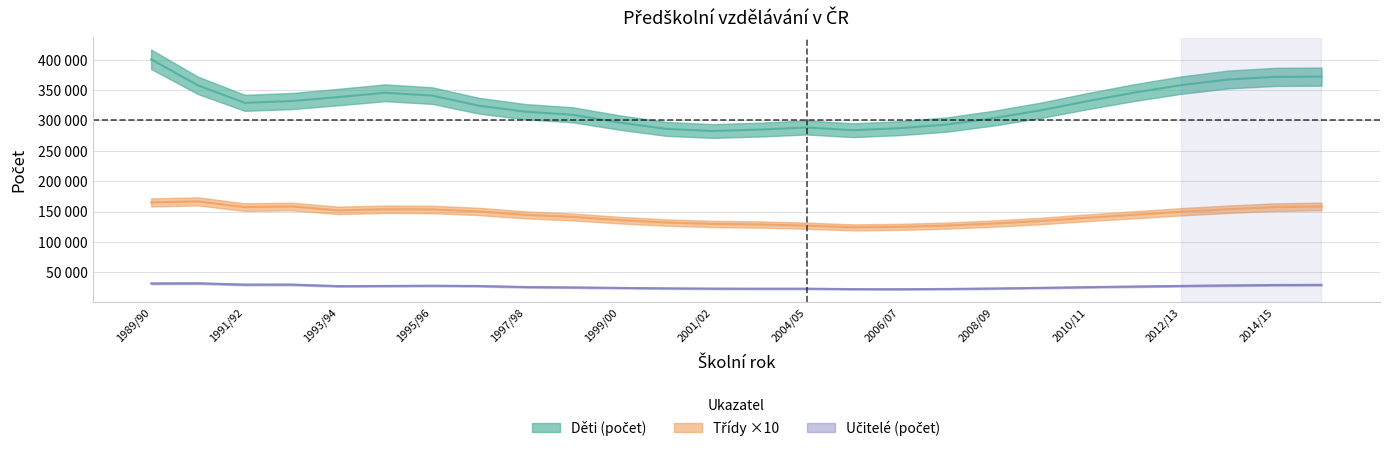

What is the maximum value shown in the chart?

400647